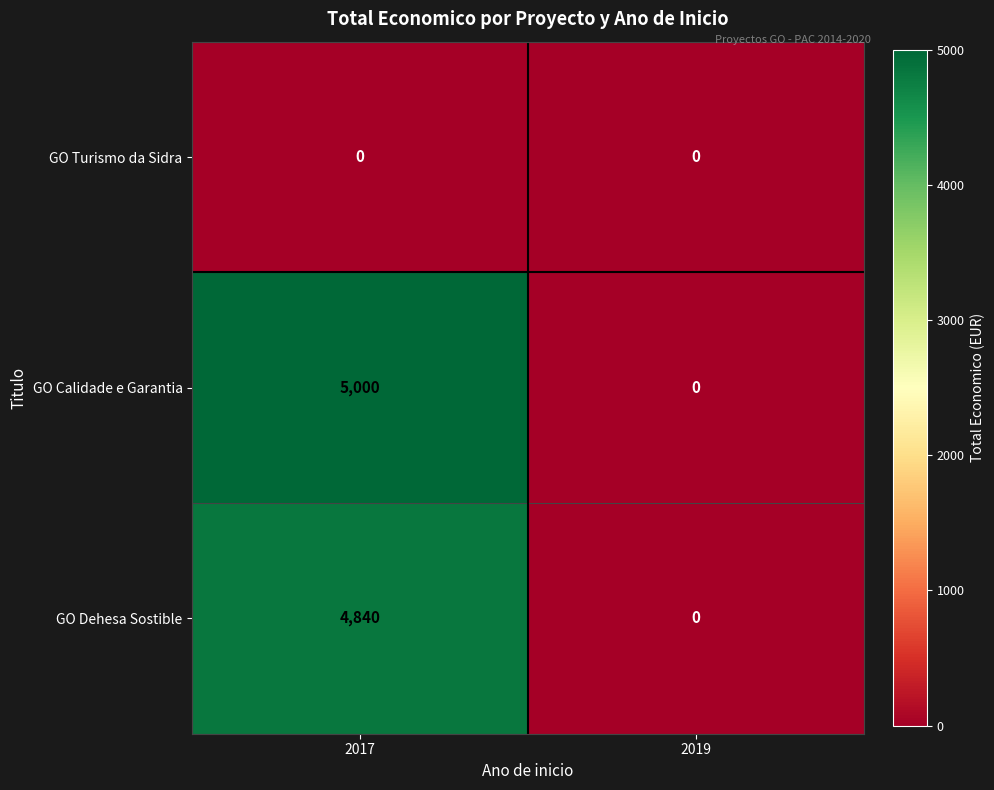

How many data points does each series have?

2